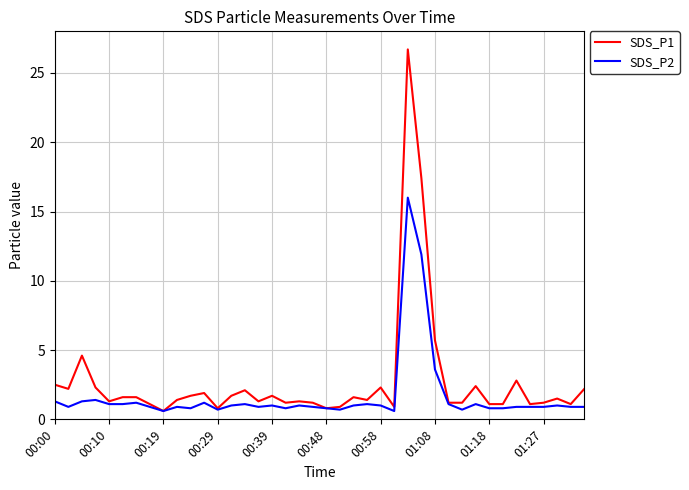

Which series has the largest range (max minus min)?

SDS_P1